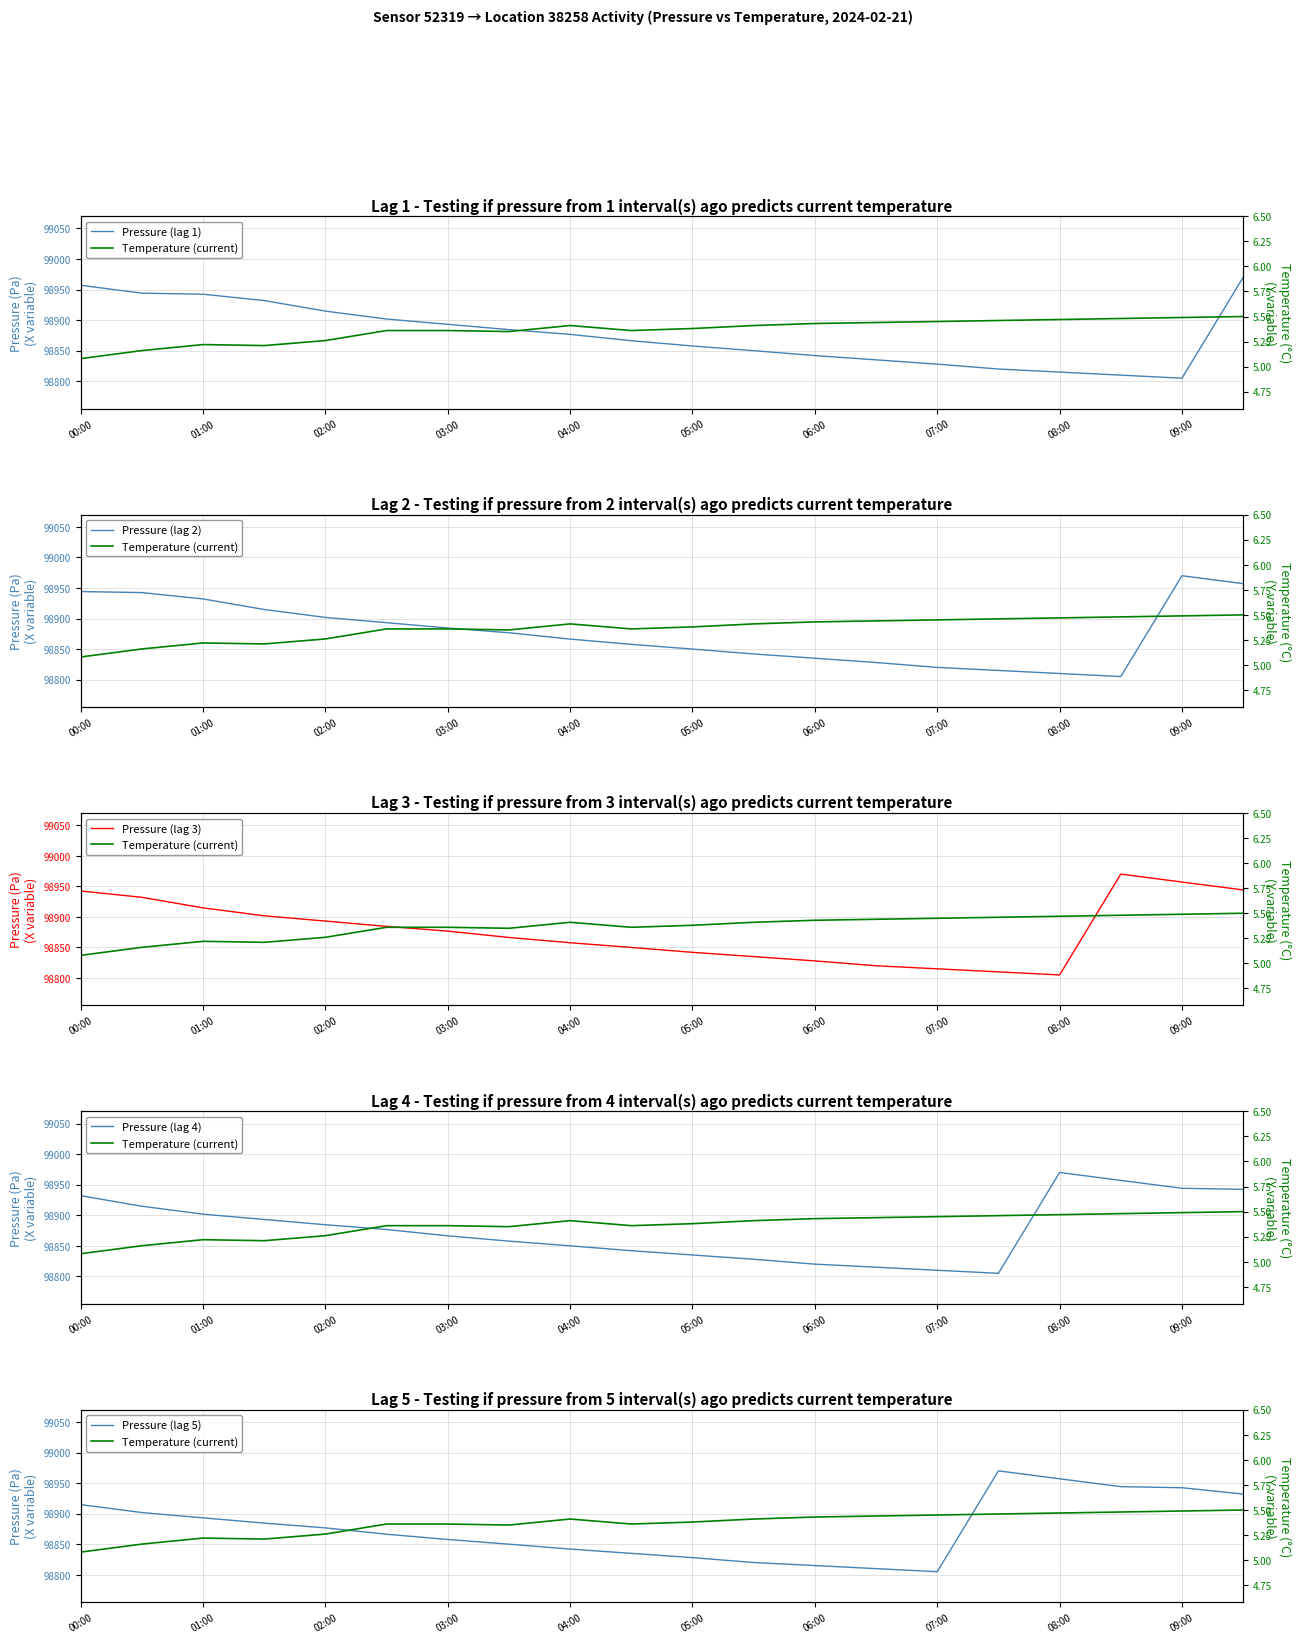

At how many categories does at least one series exceed 51130?

20